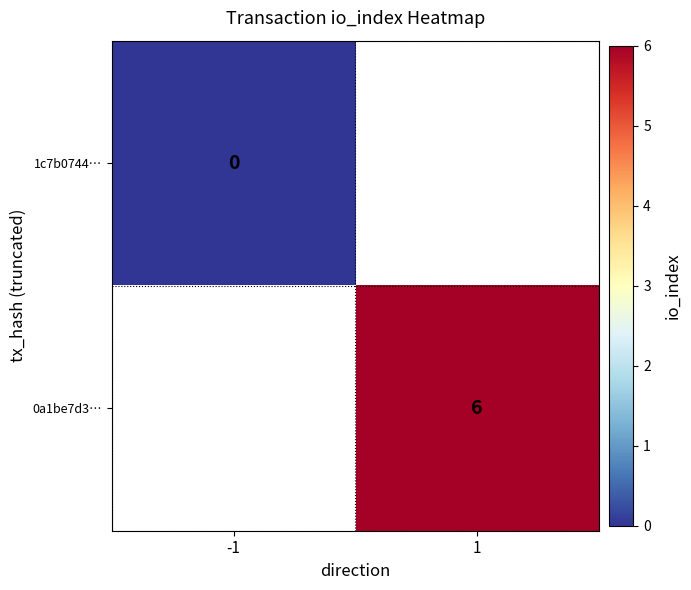

Is it true that 0a1be7d3… equals 1 at 1?

False